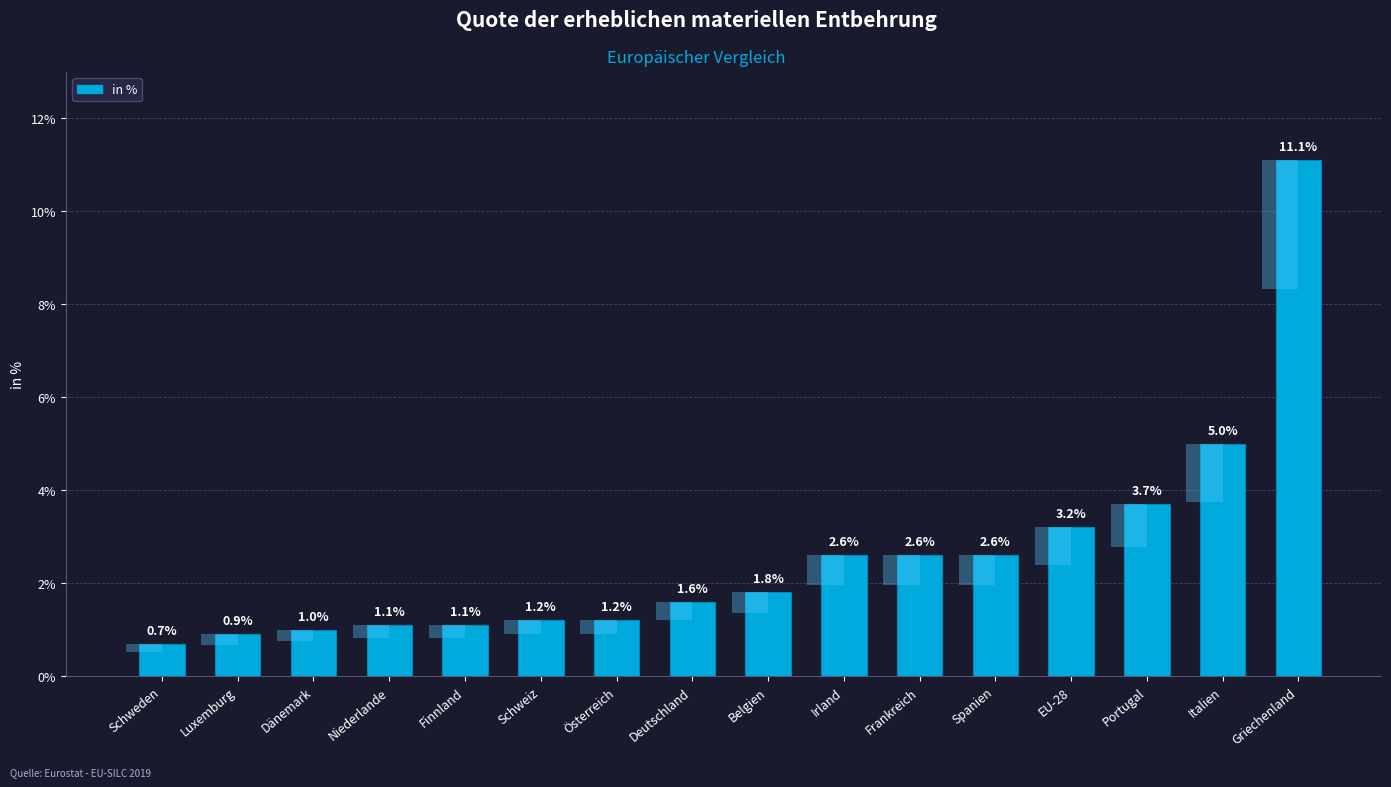

What position from the left is Luxemburg?

2